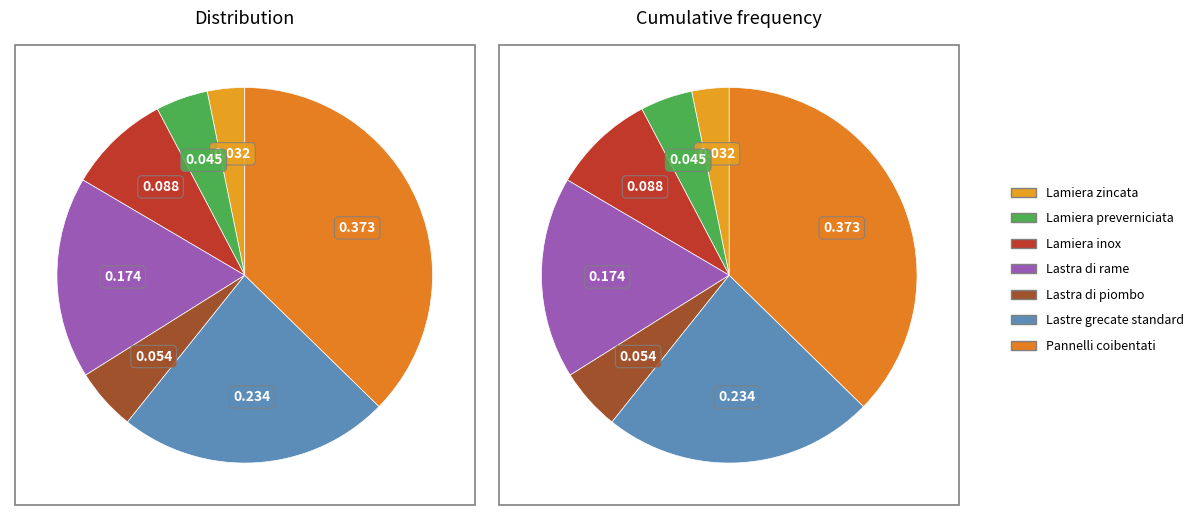

True or false: Lastra di piombo accounts for 5% of the total.

True